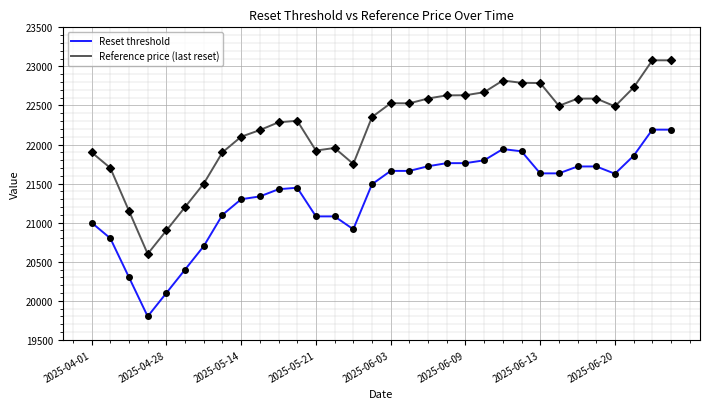

At how many categories does at least one series exceed 20568?

32